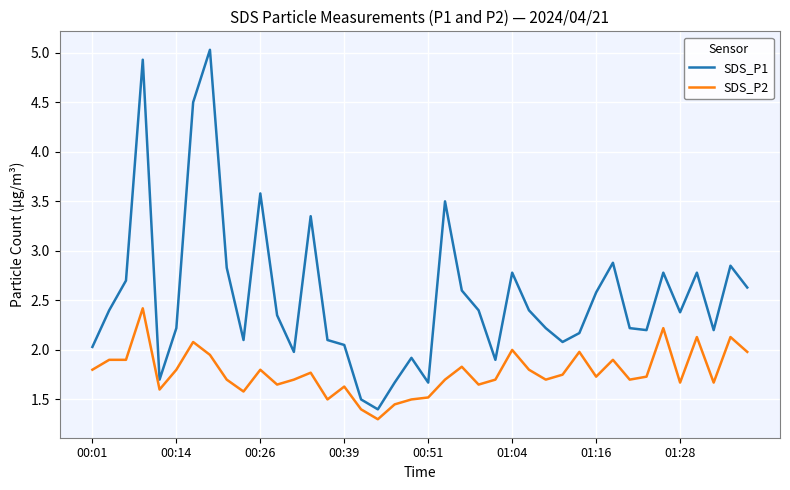

At how many categories does at least one series exceed 2?

32